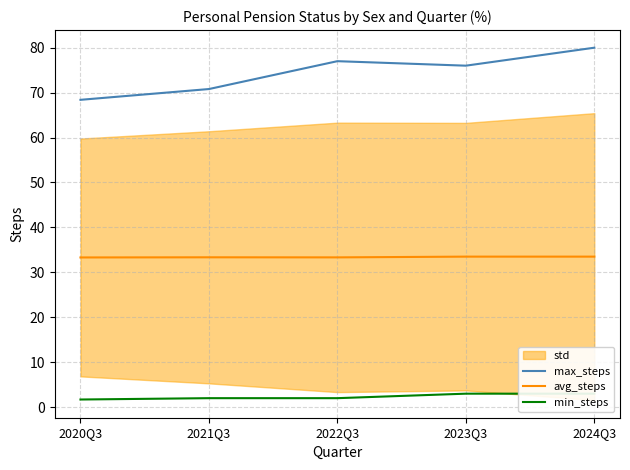

True or false: min_steps has a value of 2.0 at 2022Q3.

True